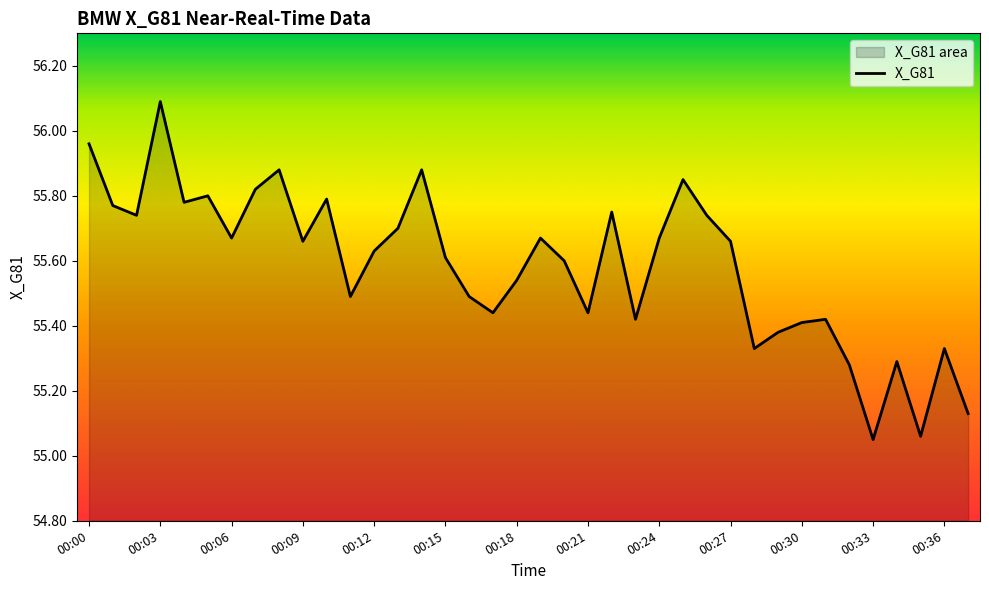

Reading left to right, transcribe all the data shown in this chart.

56.0	55.8	55.7	56.1	55.8	55.8	55.7	55.8	55.9	55.7	55.8	55.5	55.6	55.7	55.9	55.6	55.5	55.4	55.5	55.7	55.6	55.4	55.8	55.4	55.7	55.9	55.7	55.7	55.3	55.4	55.4	55.4	55.3	55.0	55.3	55.1	55.3	55.1